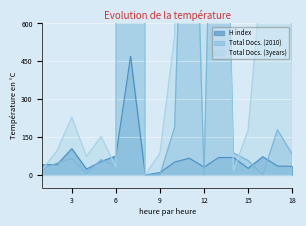

Between 5 and 7, which is larger?

7